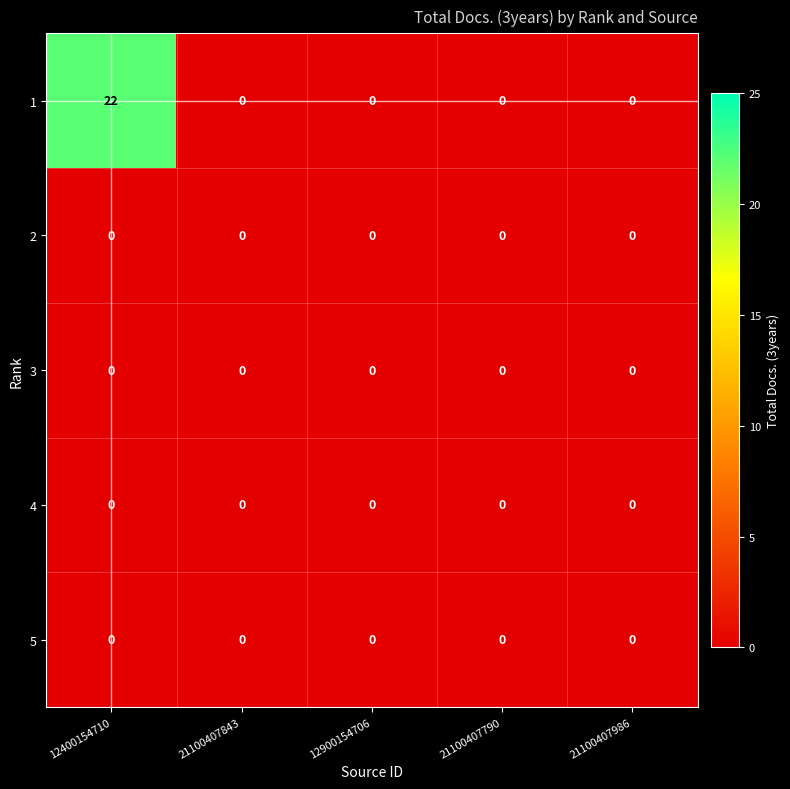

What is the maximum value for 1?

22